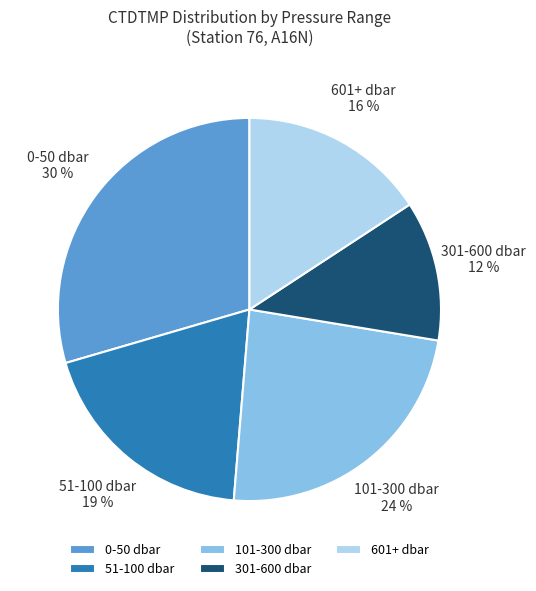

How many segments does this pie chart have?

5